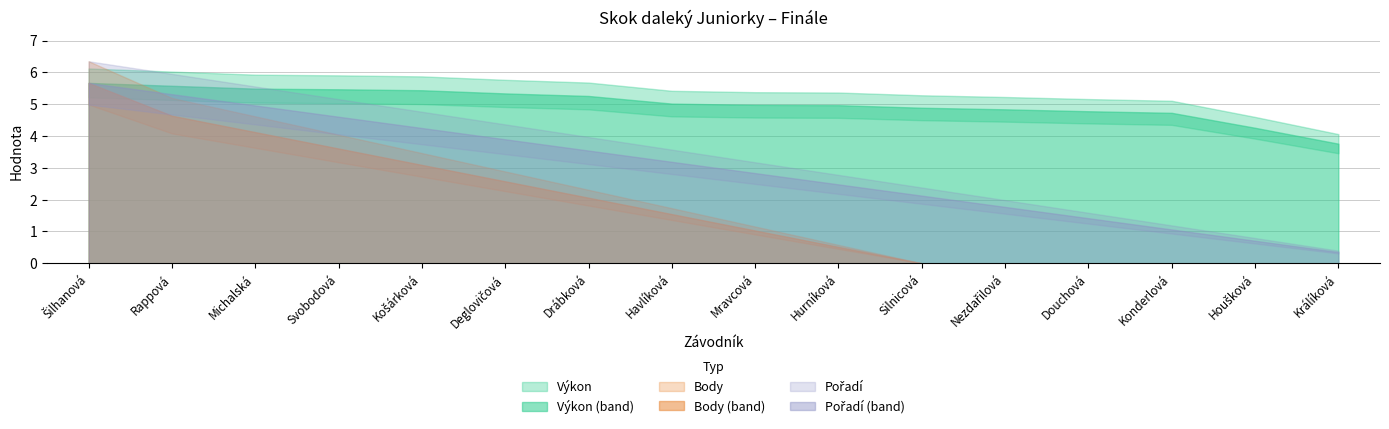

The value of Výkon at Silnicová is 4.9. True or false?

True